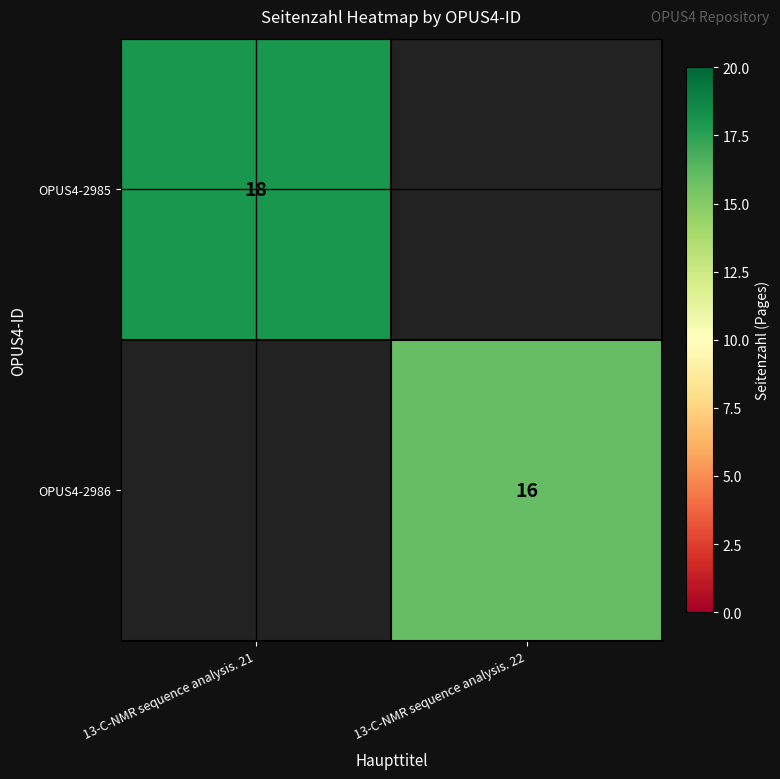

The OPUS4-2986 series shows 16 at 13-C-NMR sequence analysis. 22. True or false?

True